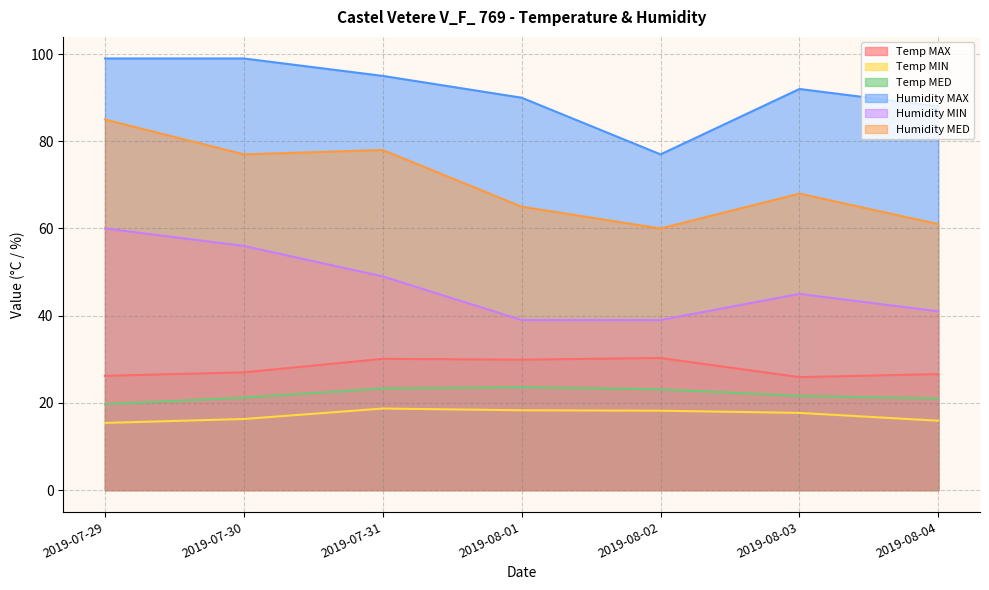

True or false: Humidity MAX and Humidity MIN cross at least once.

False